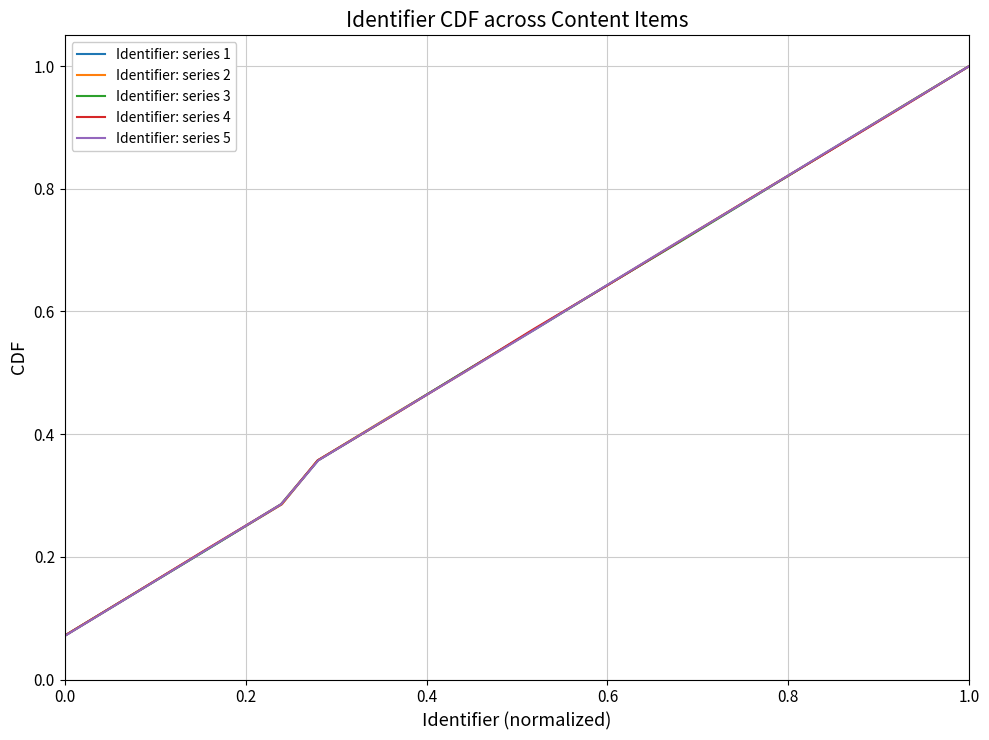

Which series has the largest total across all categories?

Identifier: series 1